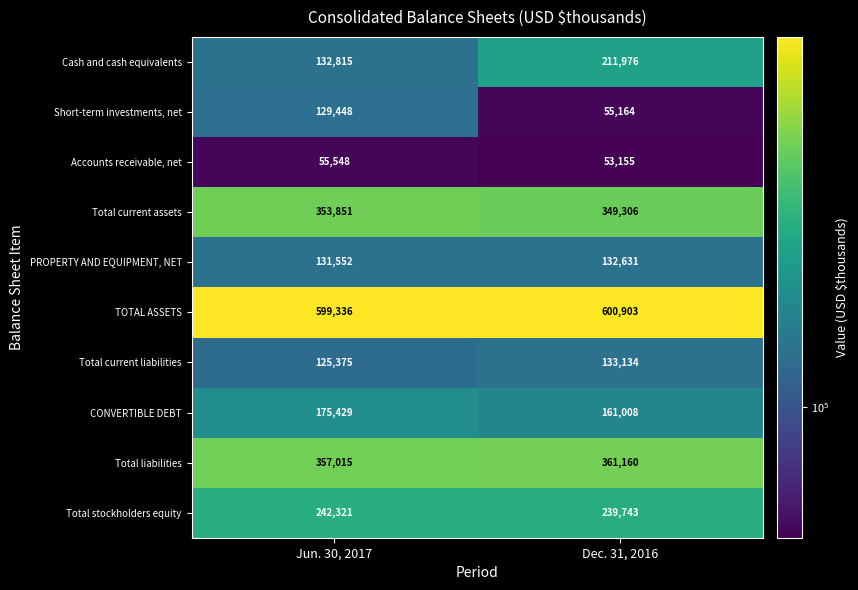

What is the total value across all series at Jun. 30, 2017?

2302690